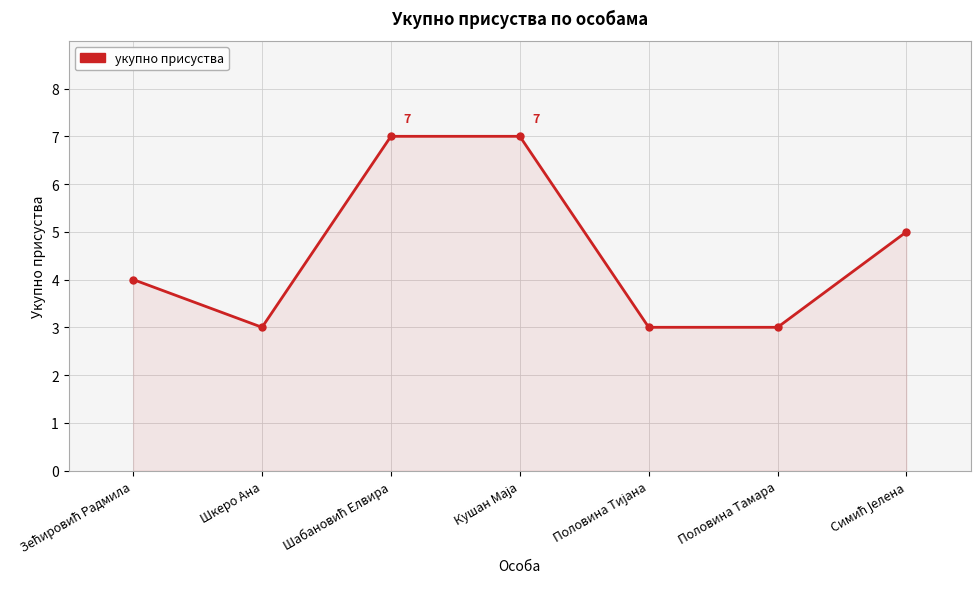

Does the chart have visible grid lines?

Yes